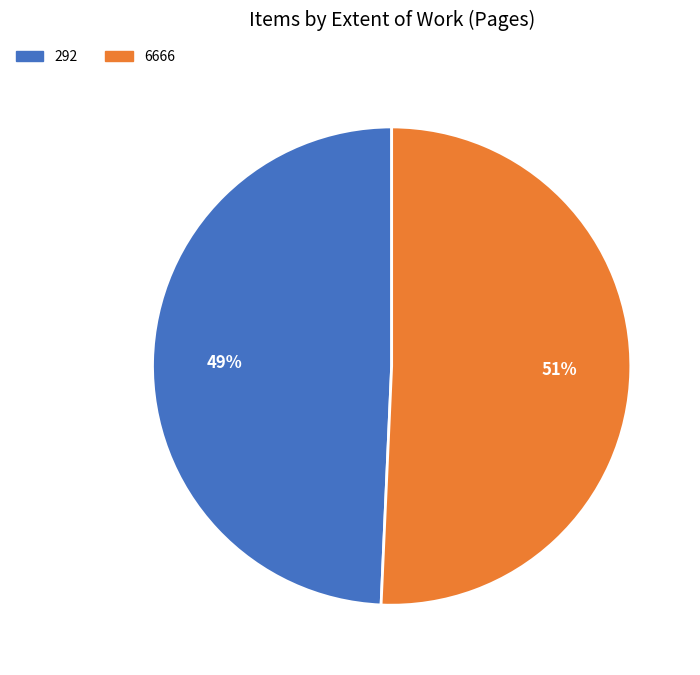

To the nearest percent, what is the combined percentage of 6666 and 292?

100%